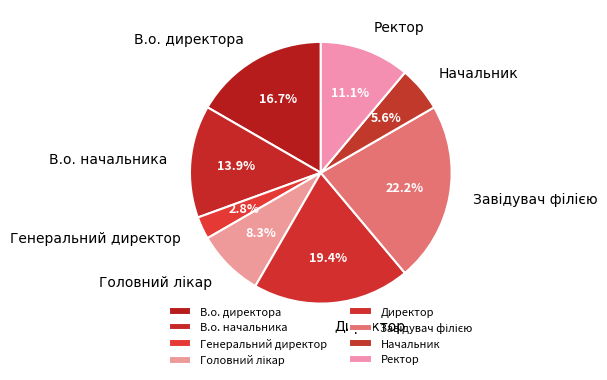

How many slices are in this pie chart?

8